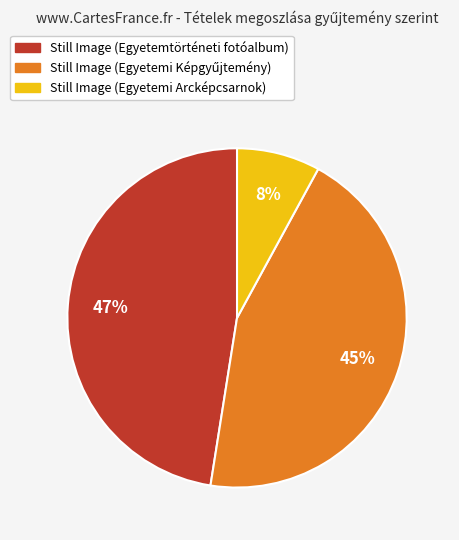

The Still Image (Egyetemtörténeti fotóalbum) slice represents 47% of the pie. True or false?

True